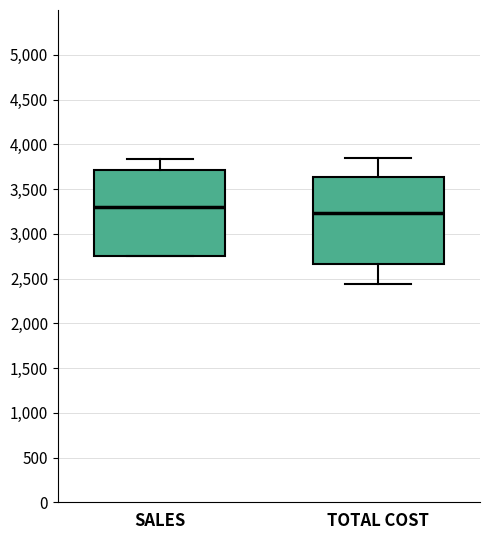

Reading left to right, read every box against the y-axis: the position of its median line, the range the box covers, and the ends of its whiskers. The values are not printed on the chart, so give them approximately, as read against the axis.

SALES: median 3300, box 2750 to 3700, whiskers 2750 to 3850
TOTAL COST: median 3250, box 2650 to 3650, whiskers 2450 to 3850